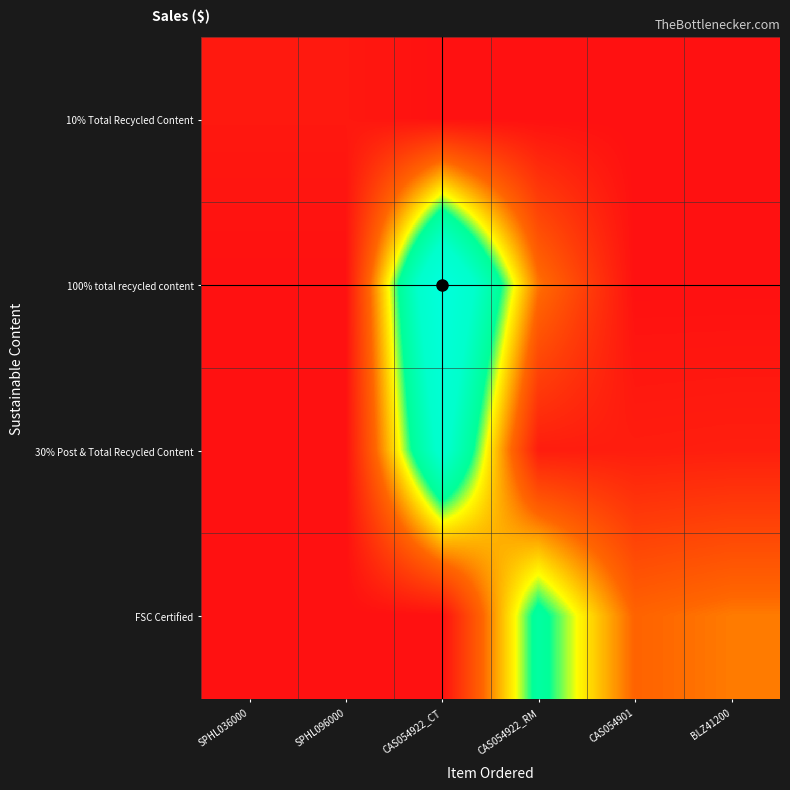

Reading left to right, transcribe all the data shown in this chart.

10% Total Recycled Content: SPHL036000=45.1	SPHL096000=45.1	CAS054922_CT=0.0	CAS054922_RM=0.0	CAS054901=0.0	BLZ41200=0.0
100% total recycled content: SPHL036000=0.0	SPHL096000=0.0	CAS054922_CT=1841.8	CAS054922_RM=498.6	CAS054901=0.0	BLZ41200=0.0
30% Post & Total Recycled Content: SPHL036000=0.0	SPHL096000=0.0	CAS054922_CT=1470.7	CAS054922_RM=65.9	CAS054901=69.5	BLZ41200=76.9
FSC Certified: SPHL036000=0.0	SPHL096000=0.0	CAS054922_CT=0.0	CAS054922_RM=1081.5	CAS054901=448.1	BLZ41200=514.4